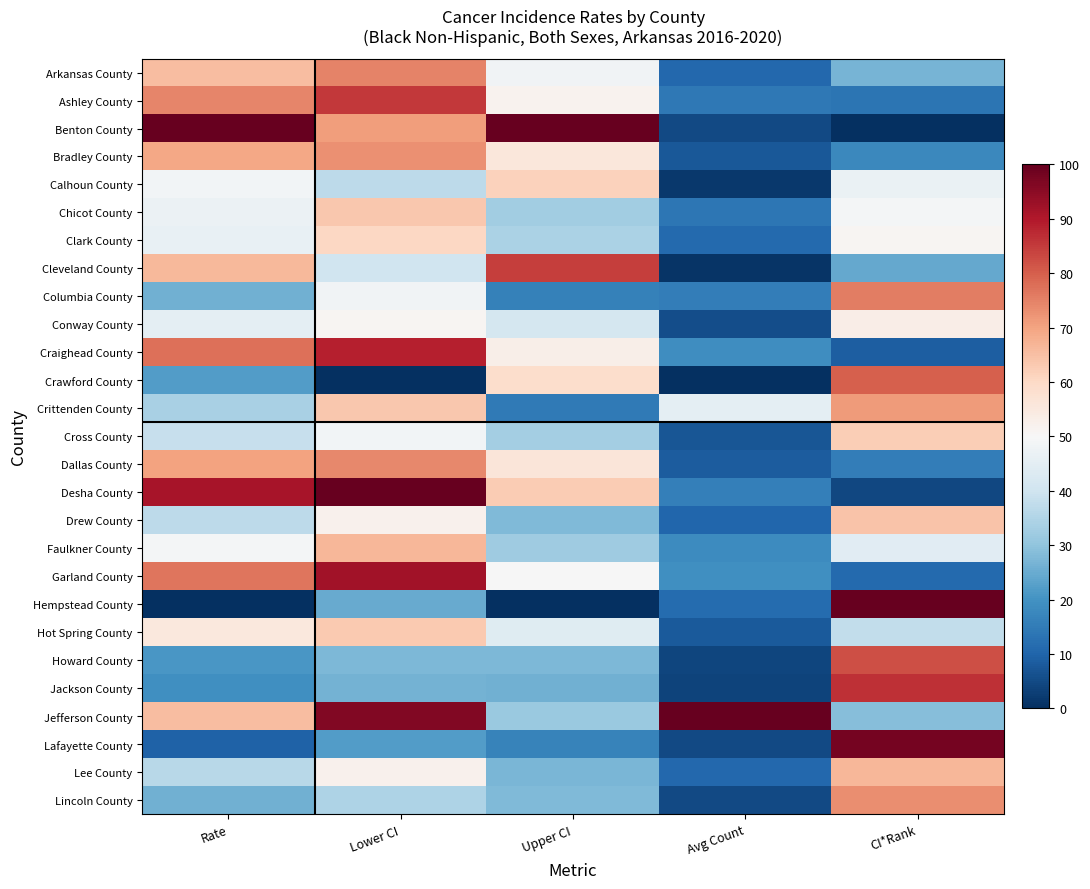

List the series in order of their peak value, lowest first.

Conway County, Clark County, Calhoun County, Cross County, Hot Spring County, Chicot County, Drew County, Lee County, Faulkner County, Crittenden County, Bradley County, Lincoln County, Dallas County, Arkansas County, Columbia County, Crawford County, Howard County, Cleveland County, Ashley County, Jackson County, Craighead County, Garland County, Lafayette County, Benton County, Desha County, Hempstead County, Jefferson County